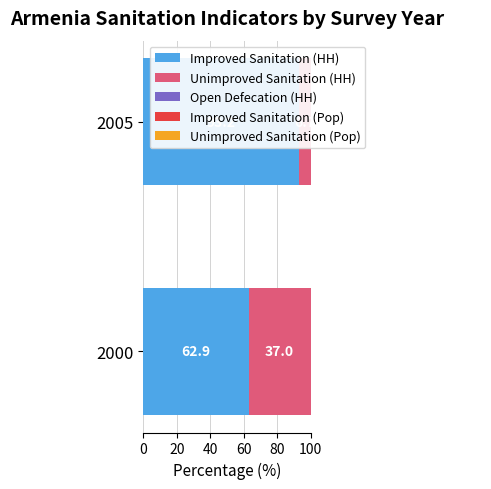

What is the minimum value for Improved Sanitation (HH)?

62.9